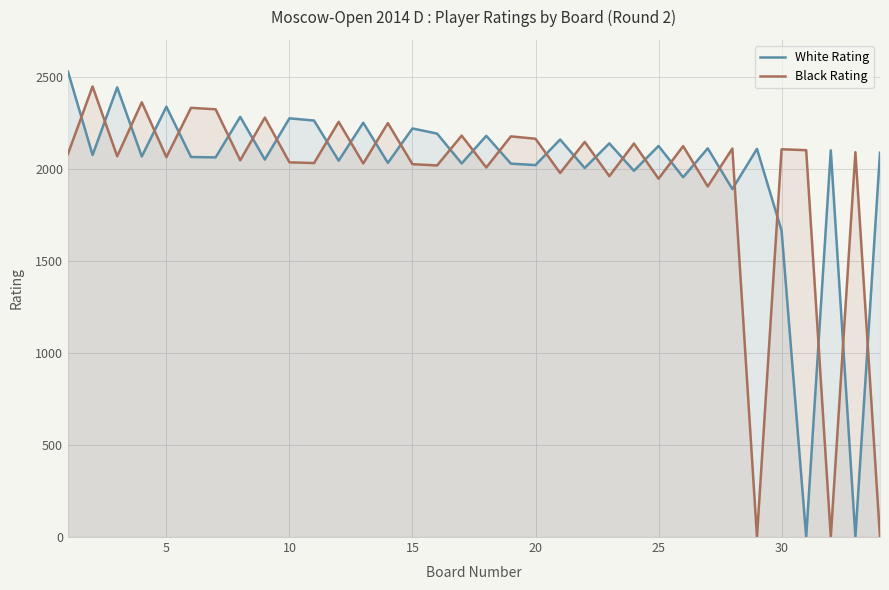

What are all the series names shown in the legend?

White Rating, Black Rating